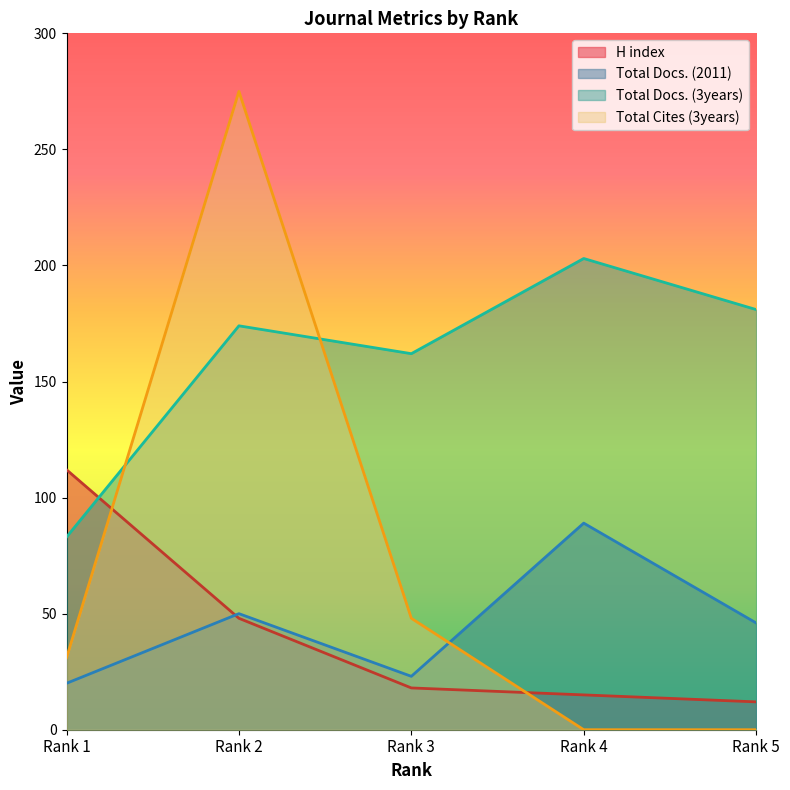

Which series has the widest spread of values?

Total Cites (3years)